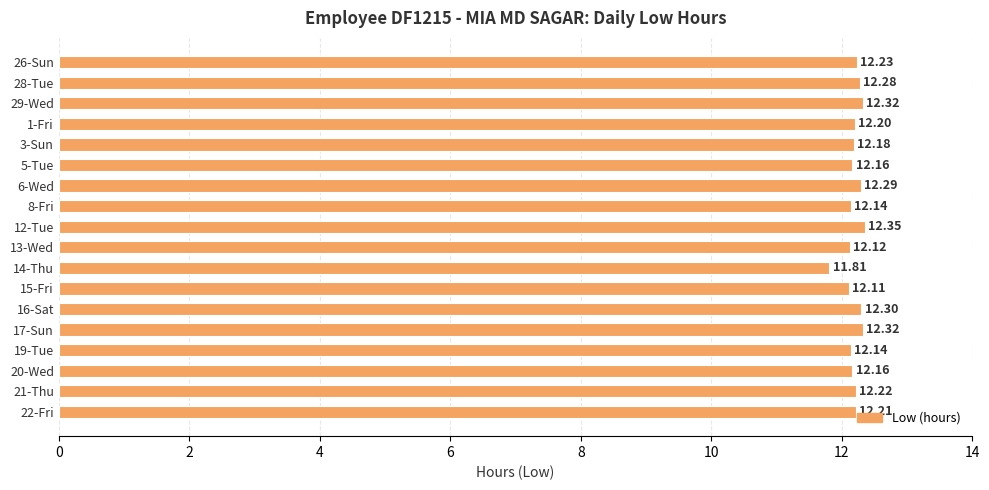

What is the average value?

12.2